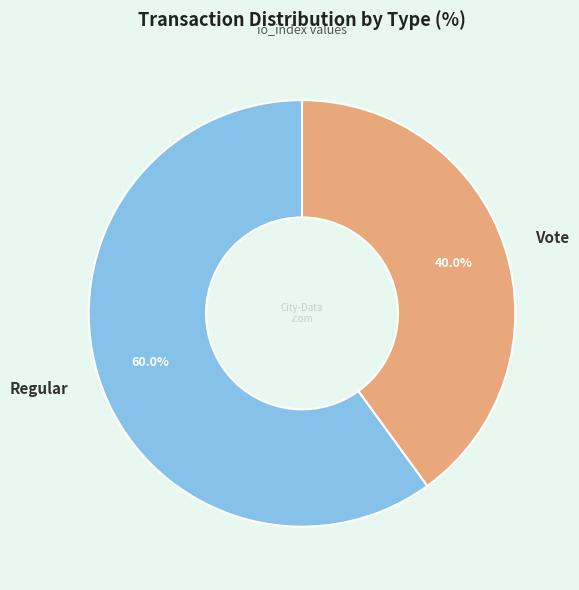

Which slice is the largest?

Regular